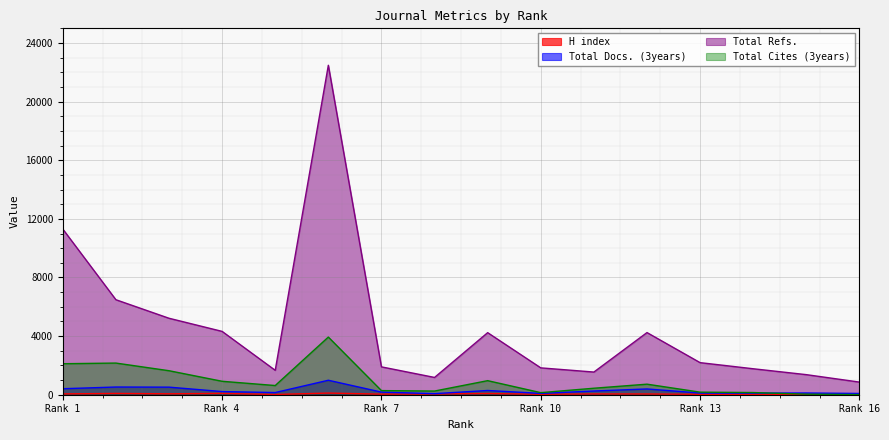

Which series has the largest range (max minus min)?

Total Refs.